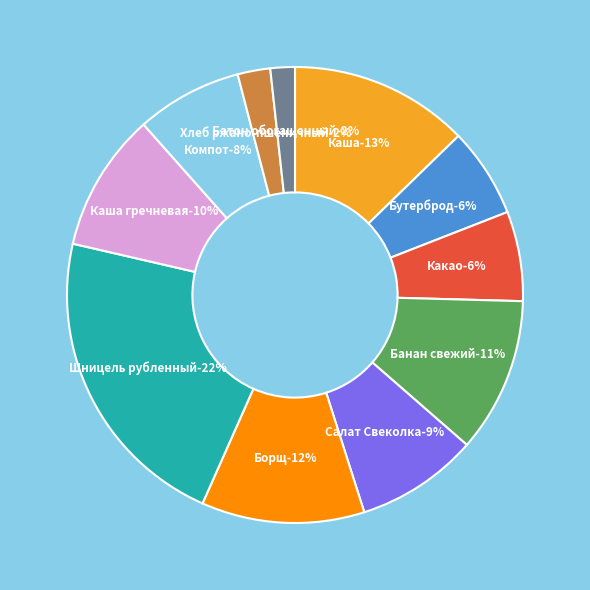

Approximately how many times larger is the value at Каша рисовая молочная compared to Какао с молоком?

2.0